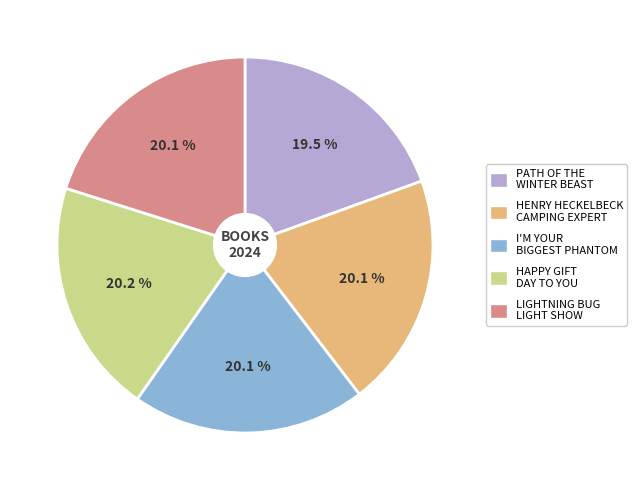

Is there a majority slice in this chart?

No